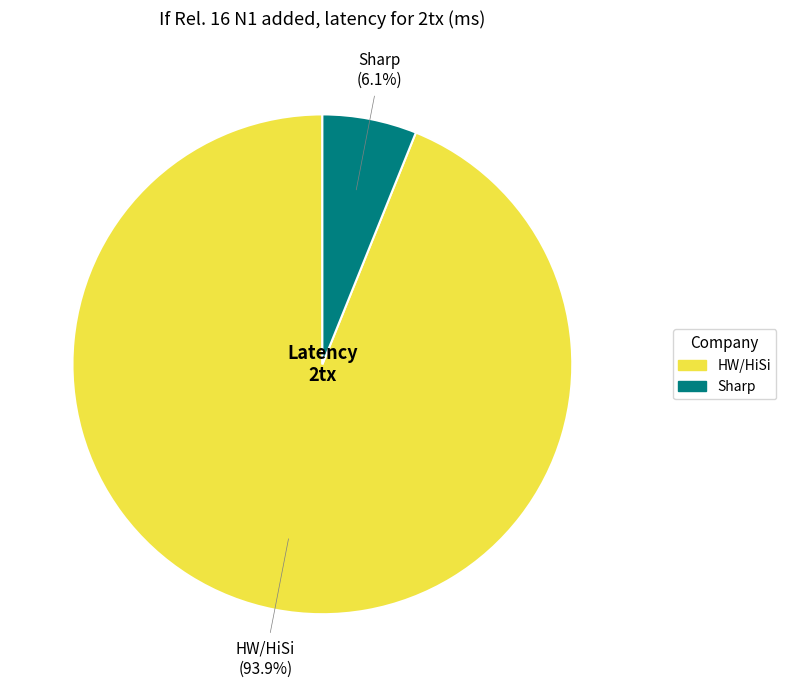

Approximately how many times larger is the value at Sharp compared to HW/HiSi?

0.1